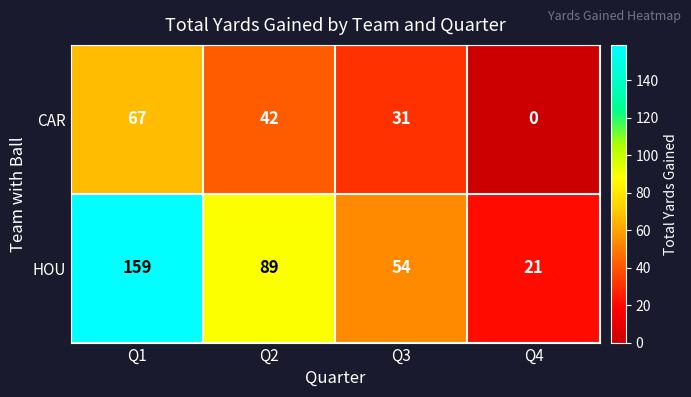

What is the sum of the CAR values at Q4 and Q1?

67